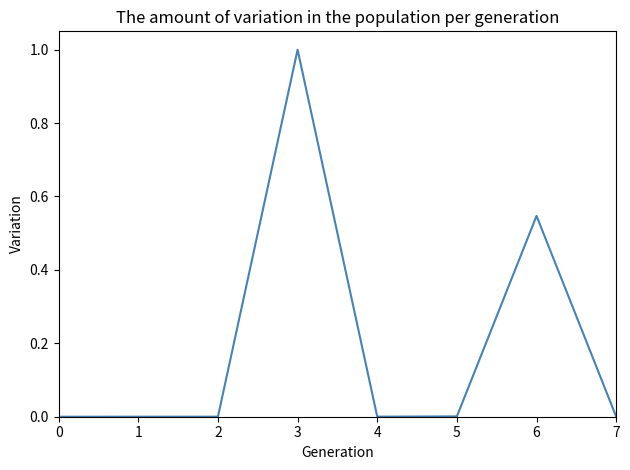

Between 6 and 1, which is larger?

6